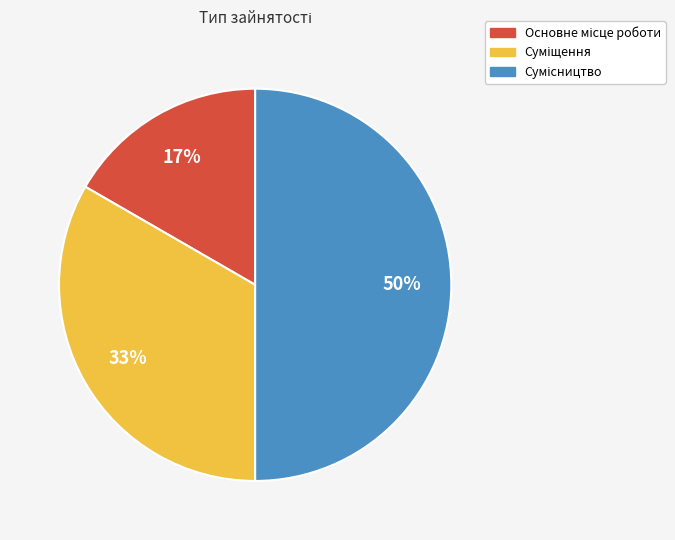

To the nearest percent, what is the average slice percentage?

33%